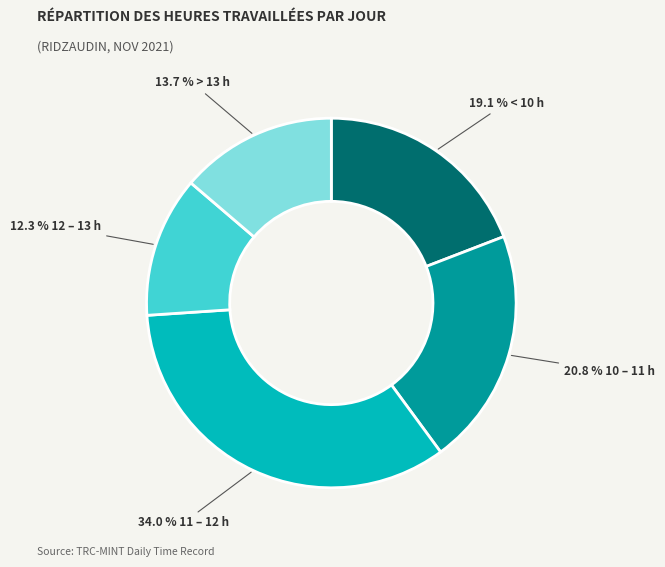

Does any single category account for the majority?

No